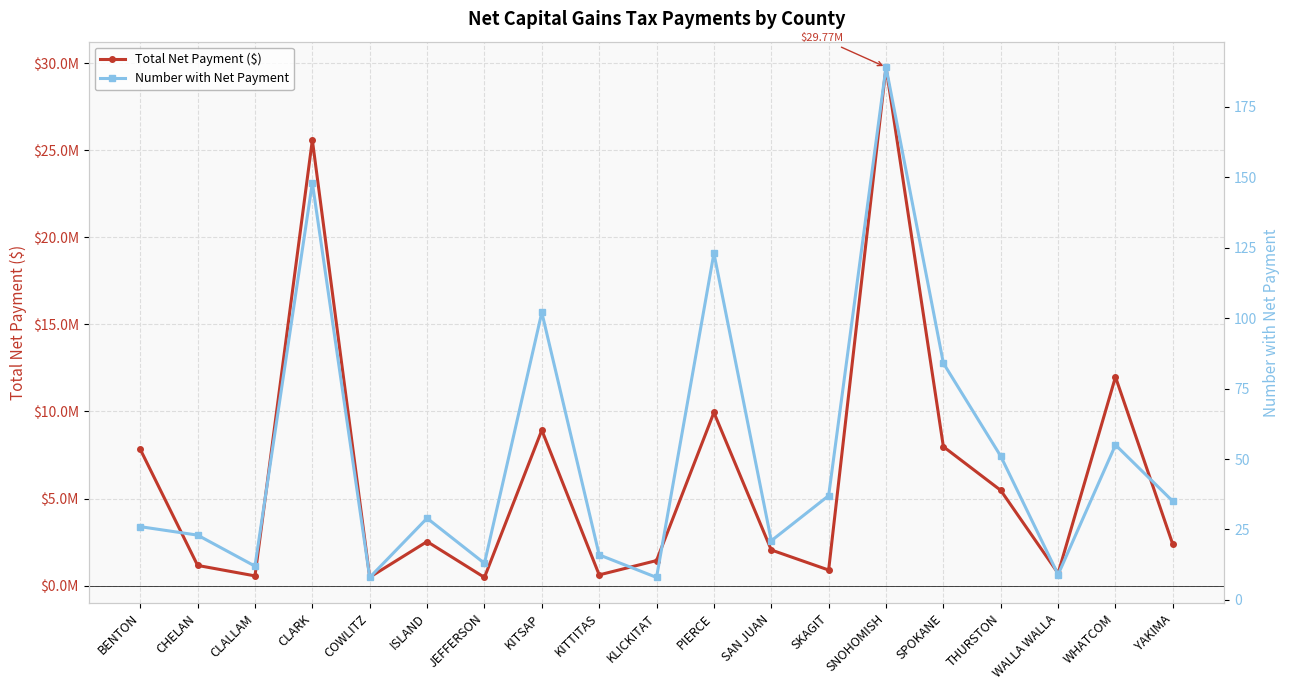

True or false: Number with Net Payment and Total Net Payment ($) cross at least once.

False